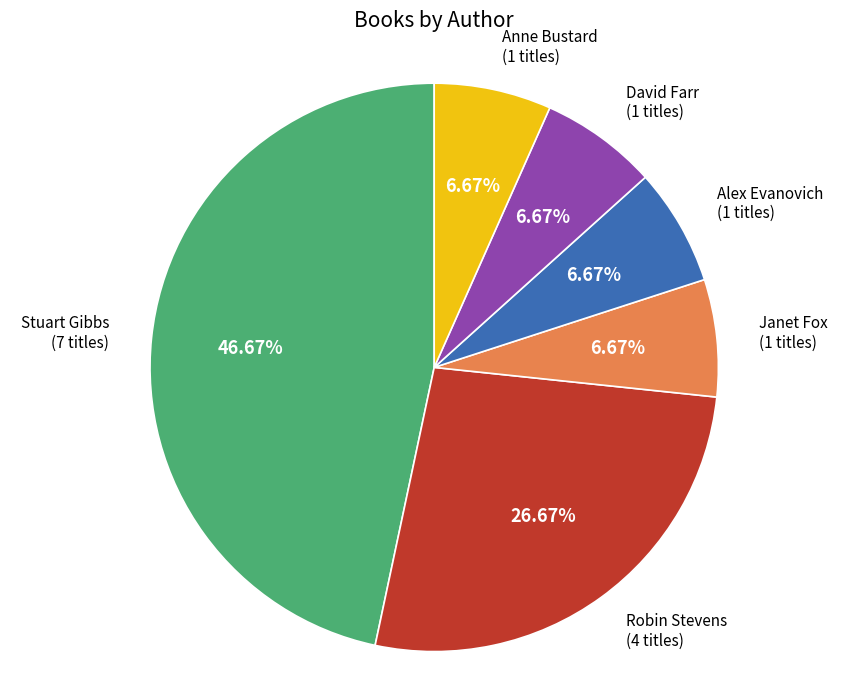

Does any single category account for the majority?

No